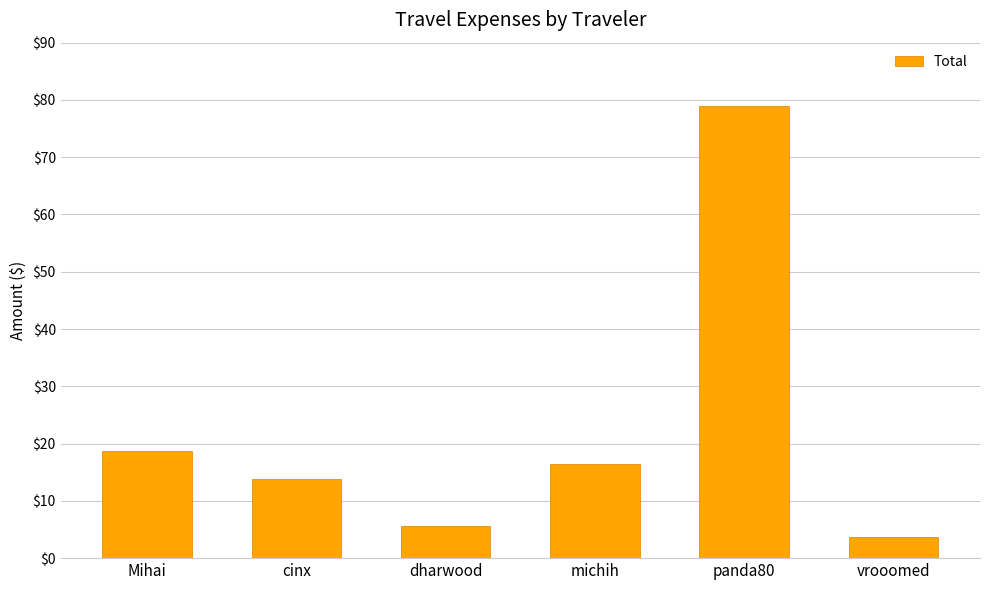

The value at panda80 is 38.8. True or false?

False